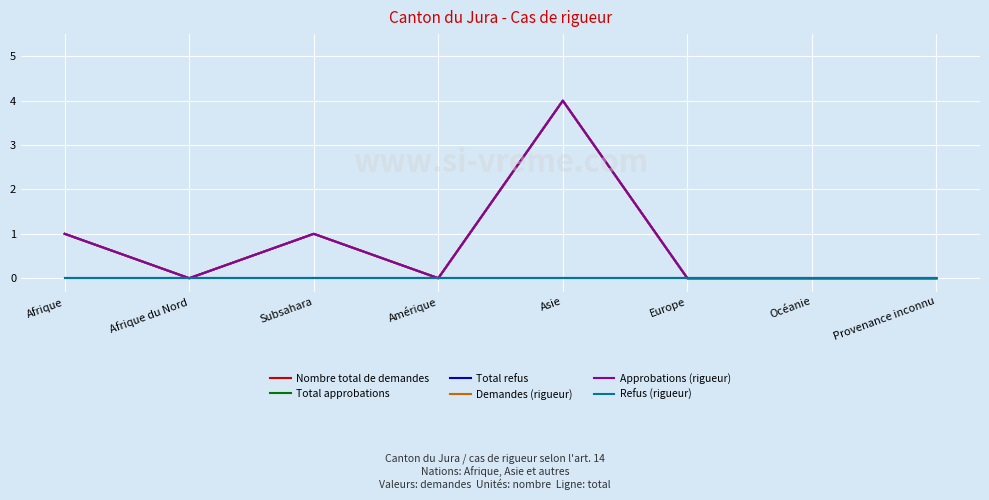

What is the total value across all series at Subsahara?

4